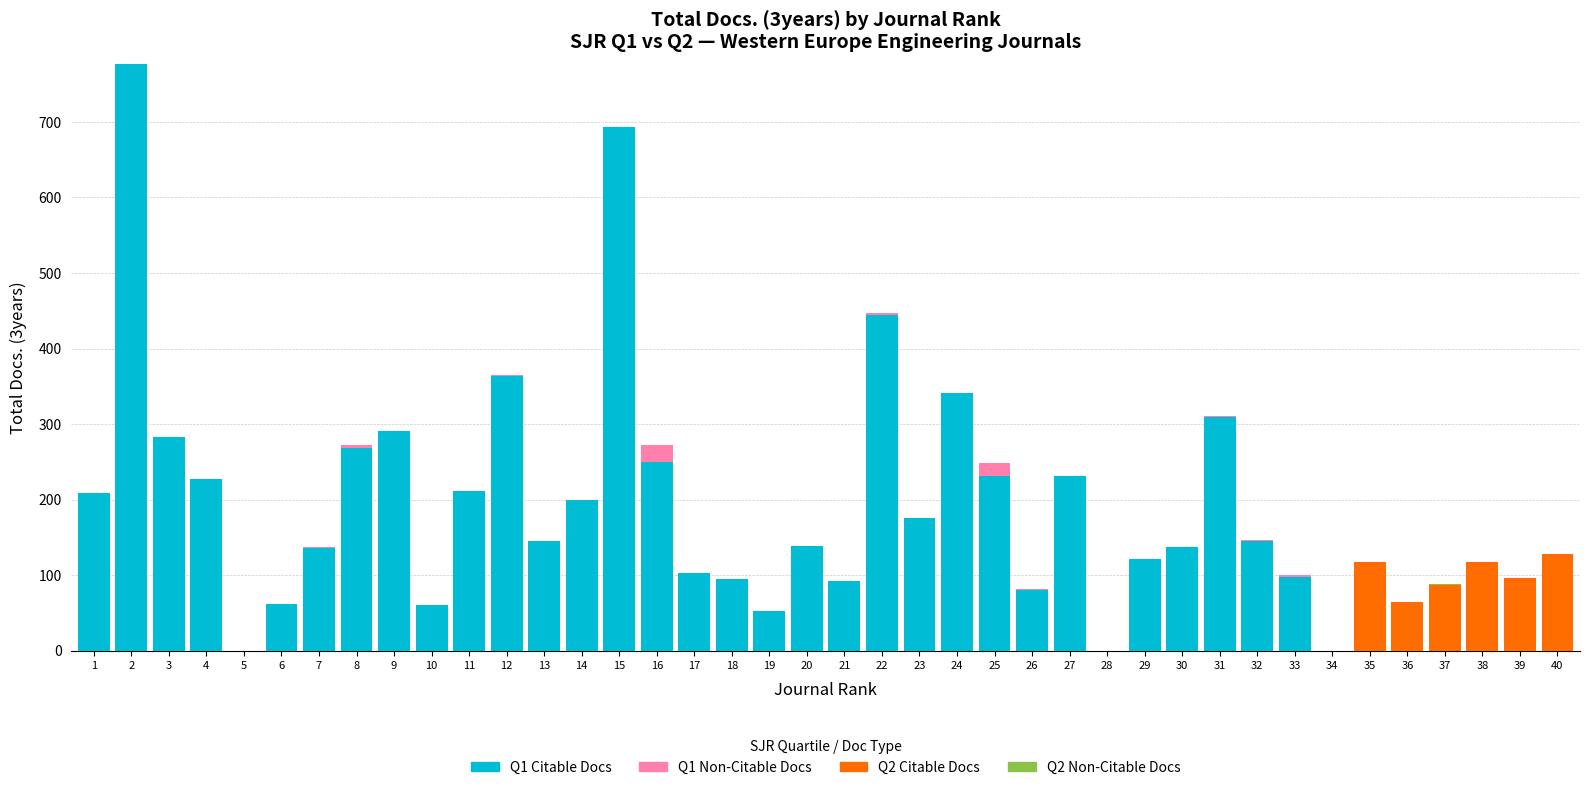

Between 5 and 14, which is larger?

14